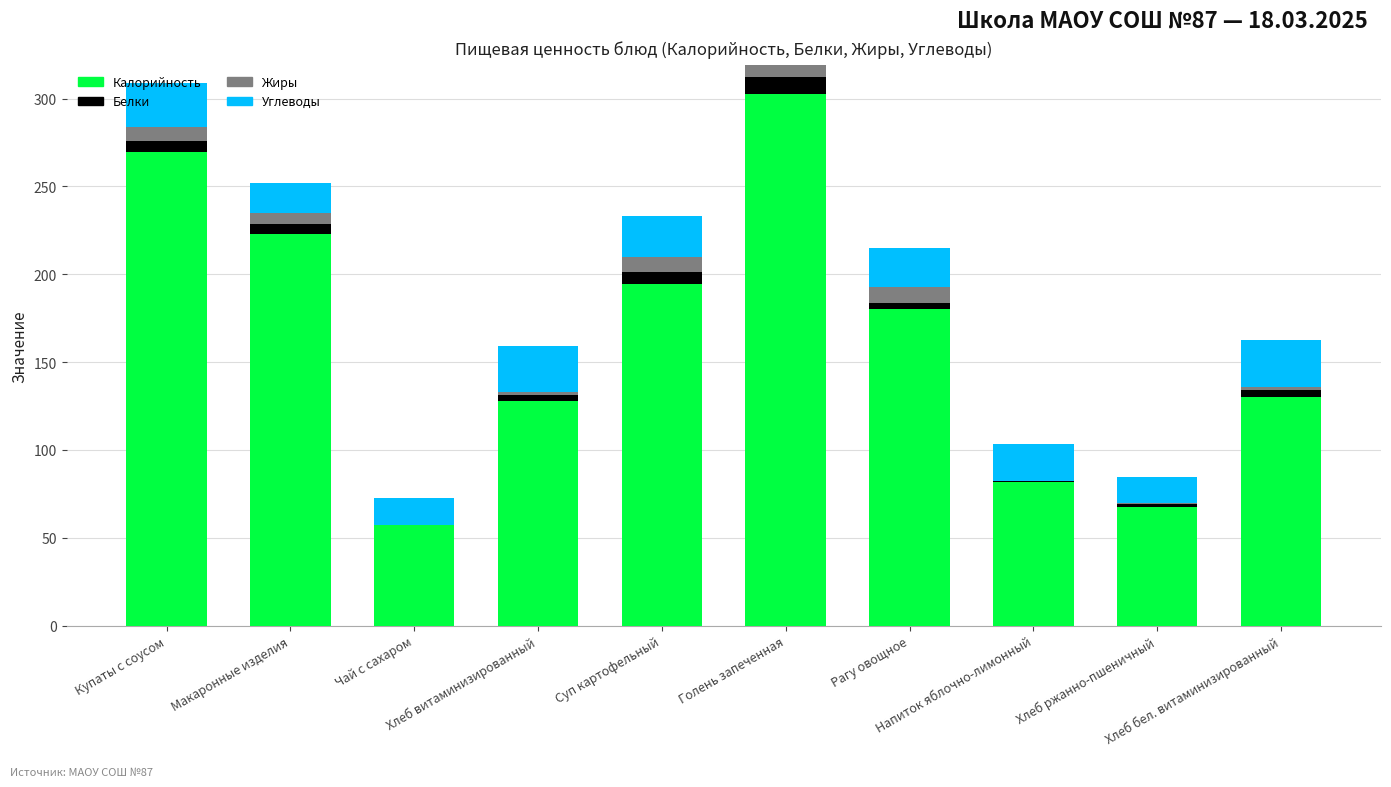

Are the bars grouped side by side (vs. stacked)?

No